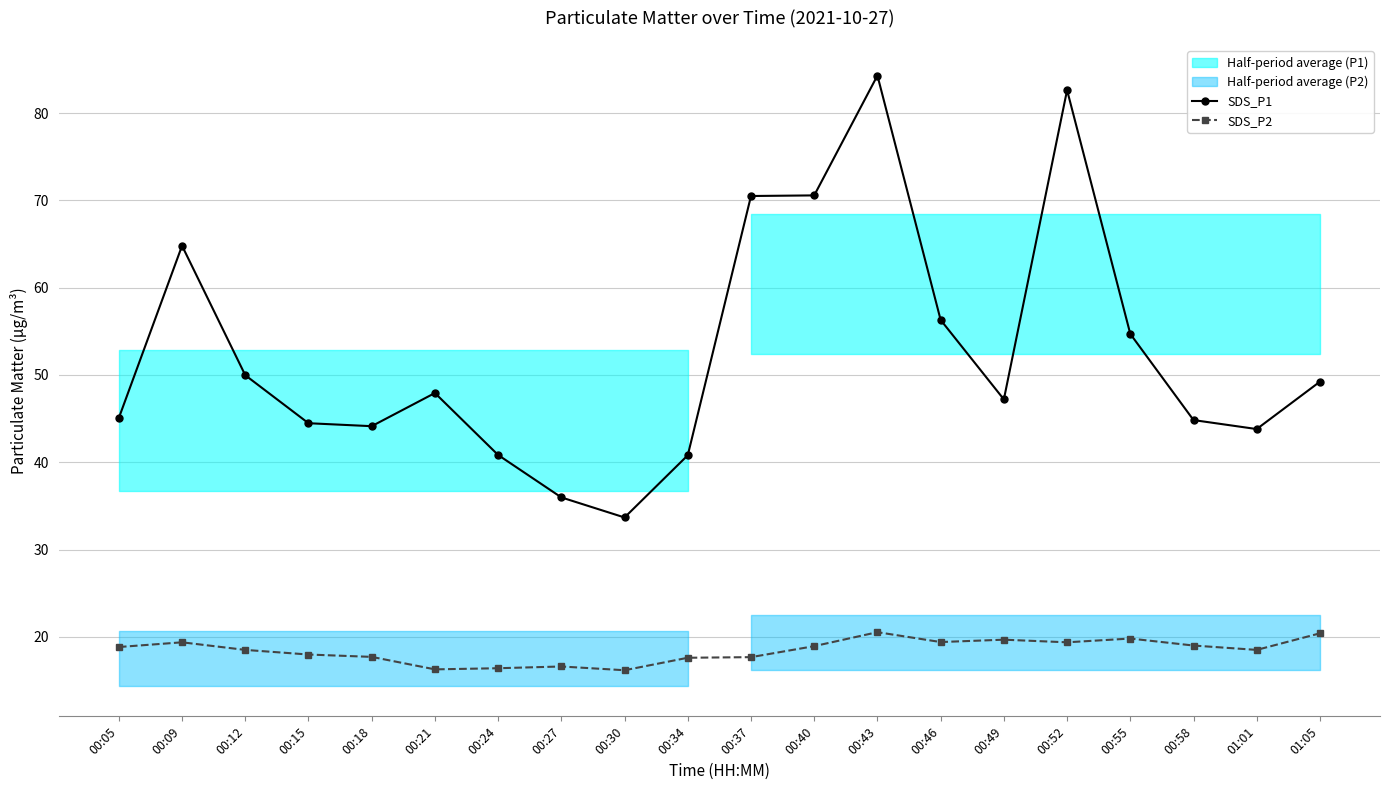

What is the label of the 4th point from the left?

00:15